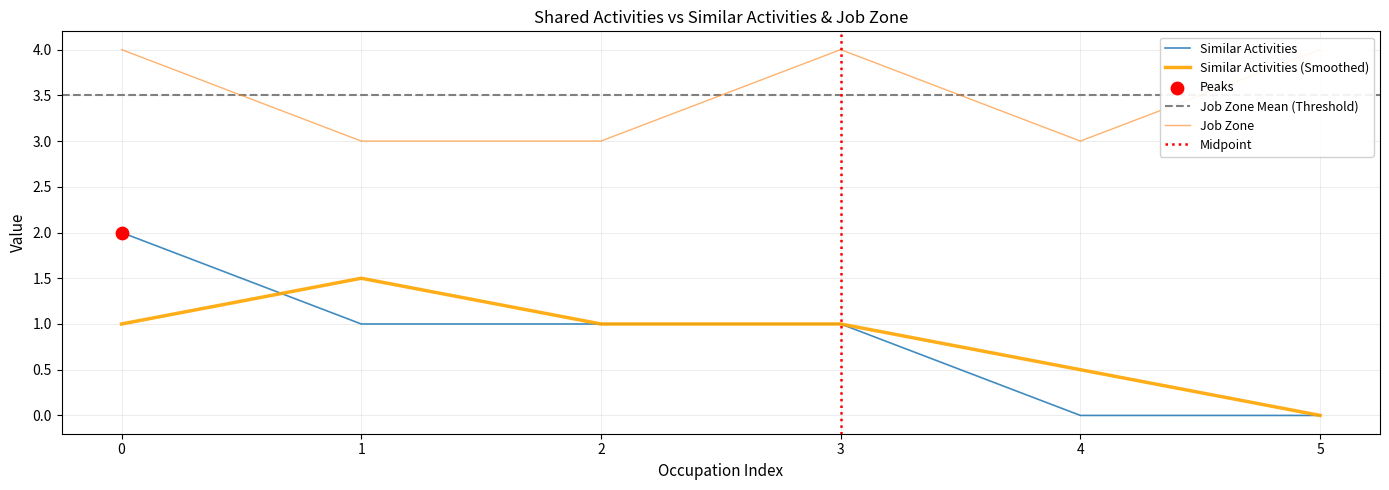

Which series has the widest spread of Y values?

Similar Activities